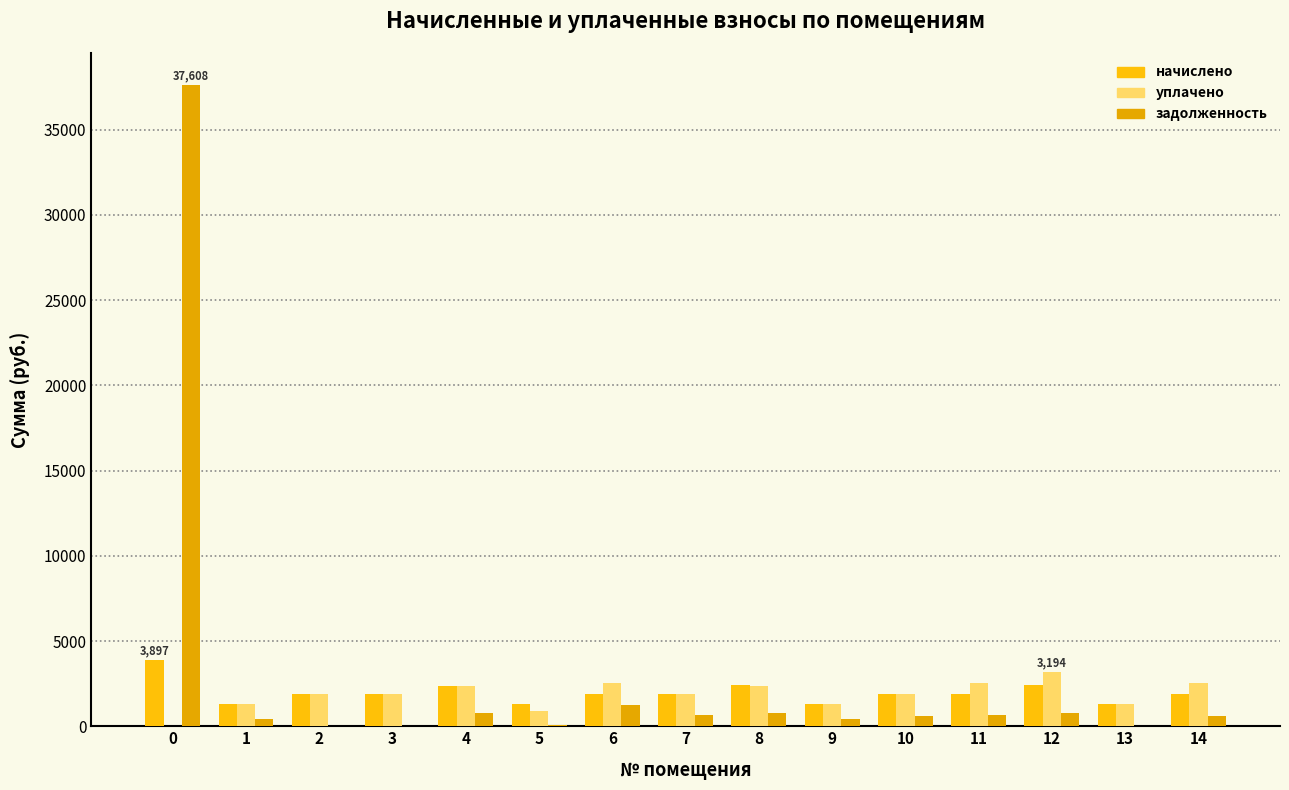

Are the bars horizontal?

No